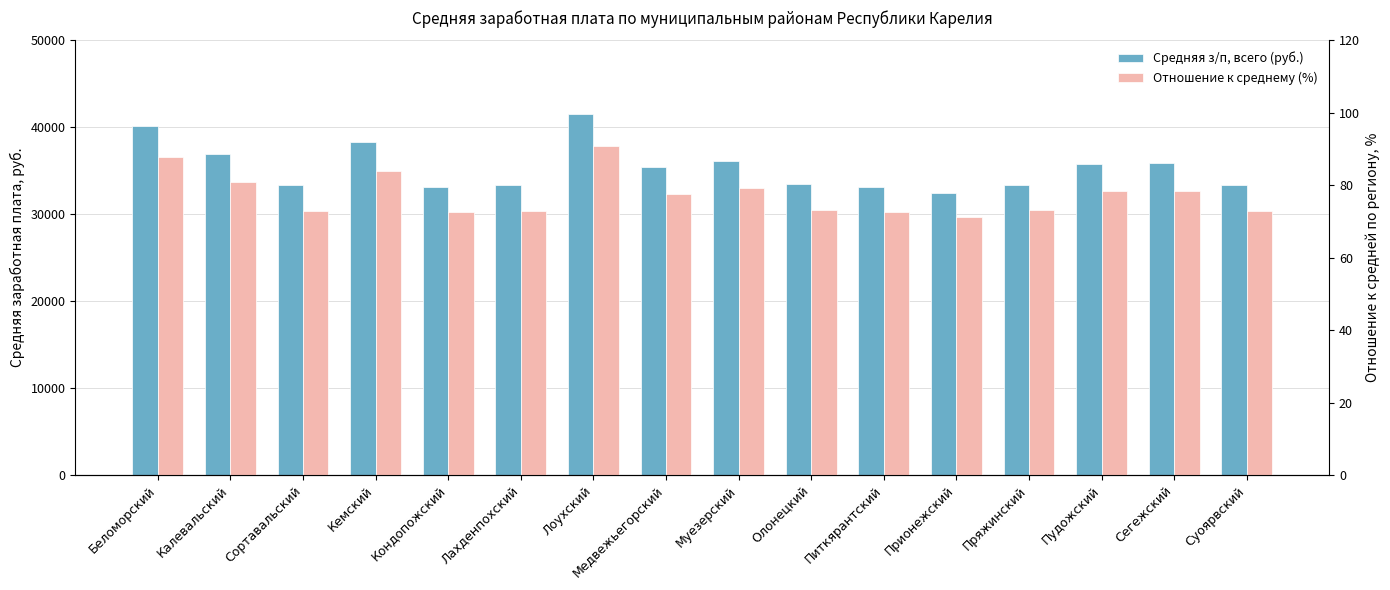

At how many categories does at least one series exceed 9804?

16